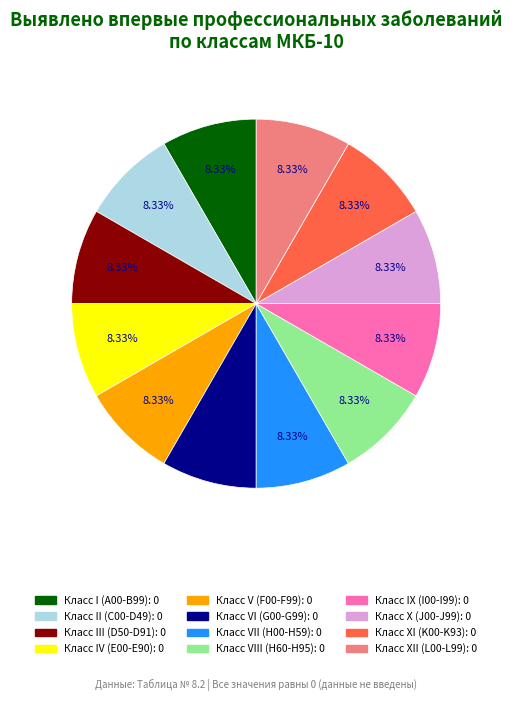

Count the number of slices in the pie.

12